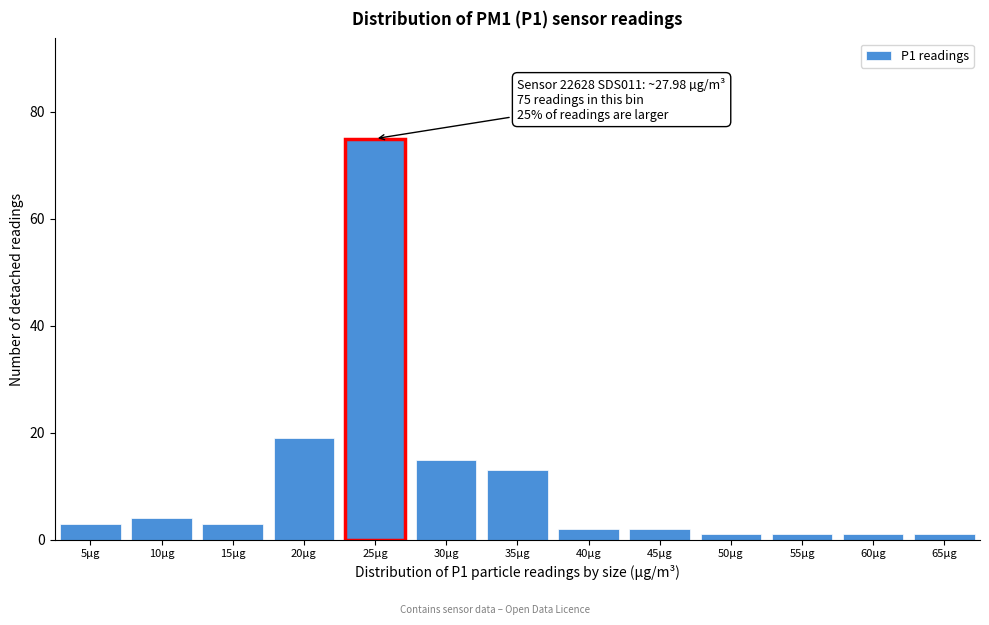

Reading left to right, what are all the values shown in this chart?

5µg=3	10µg=4	15µg=3	20µg=19	25µg=75	30µg=15	35µg=13	40µg=2	45µg=2	50µg=1	55µg=1	60µg=1	65µg=1